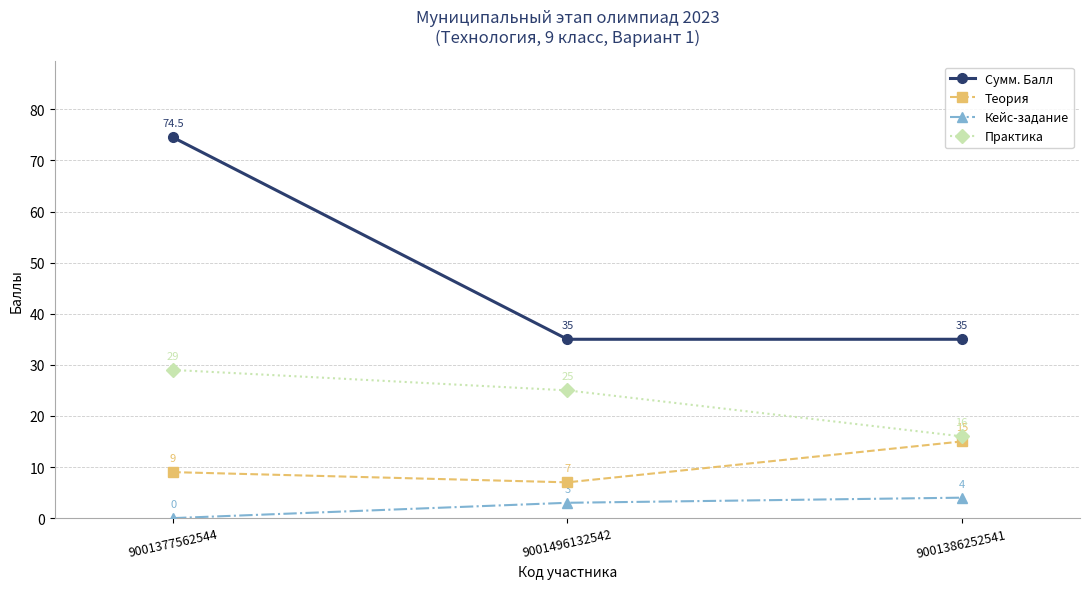

Which category has the lowest value across all series?

9001377562544